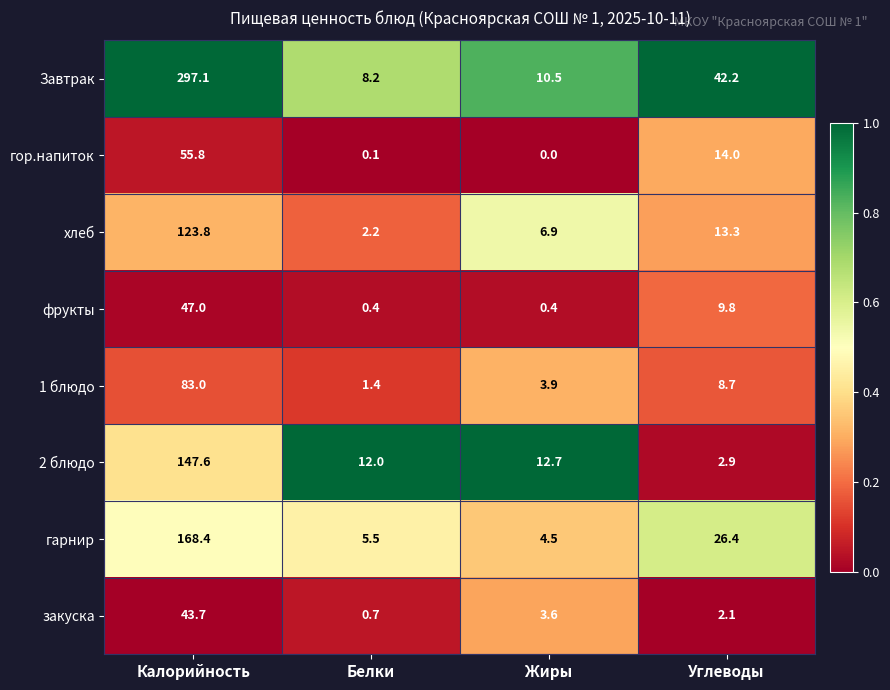

Is the value of хлеб at Жиры greater than the value of 1 блюдо at Жиры?

Yes